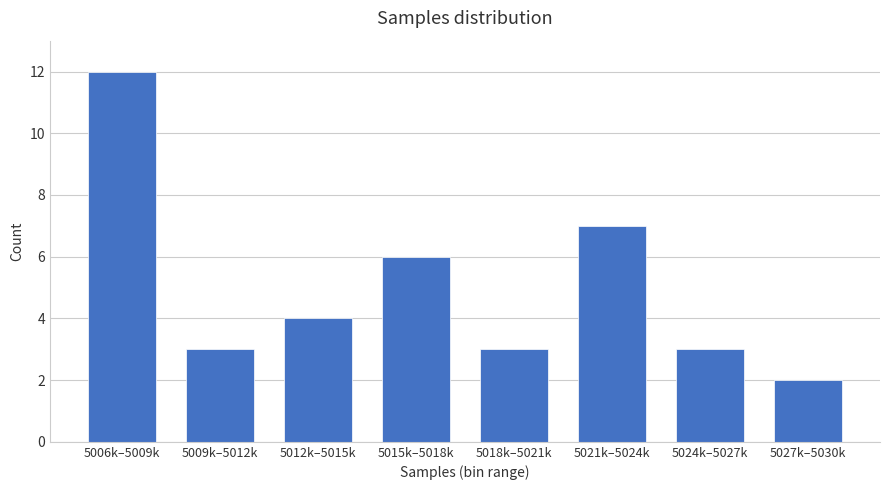

Reading left to right, transcribe all the data shown in this chart.

5006k–5009k=12	5009k–5012k=3	5012k–5015k=4	5015k–5018k=6	5018k–5021k=3	5021k–5024k=7	5024k–5027k=3	5027k–5030k=2